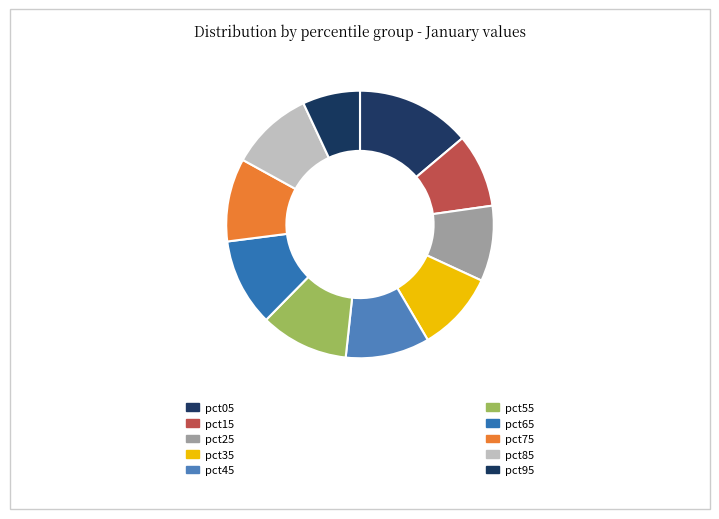

How many segments does this pie chart have?

10